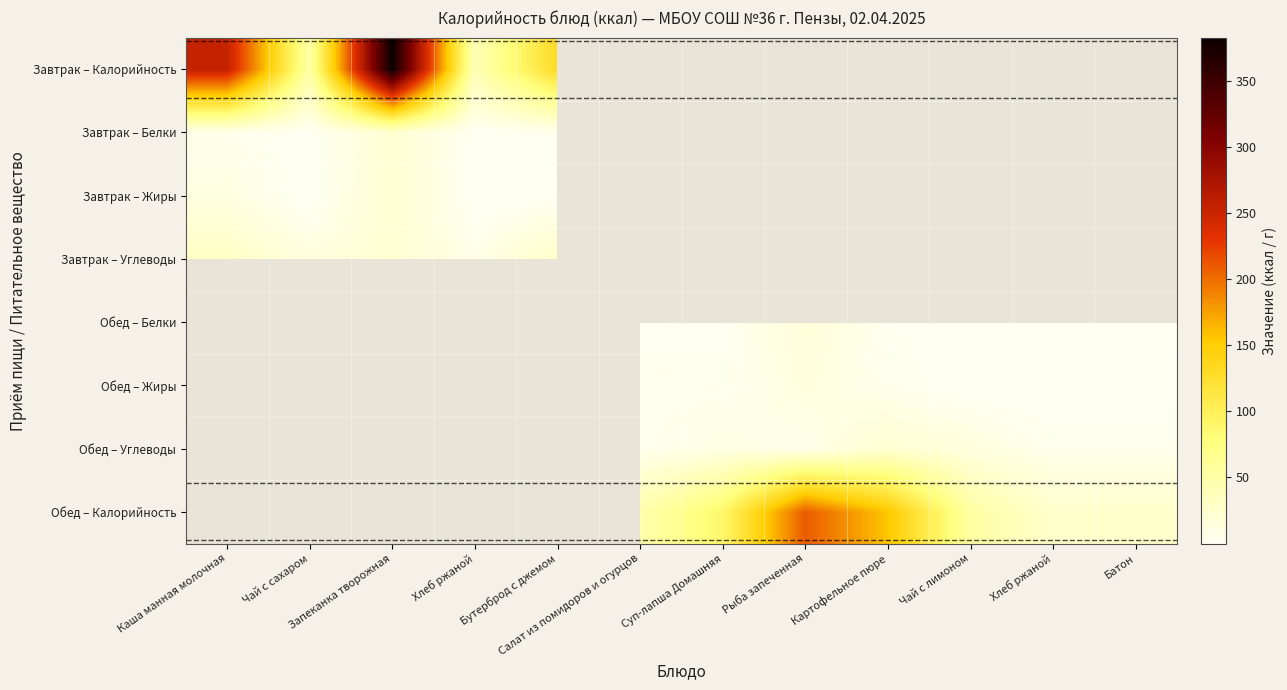

Which series has the widest spread of values?

Завтрак – Калорийность